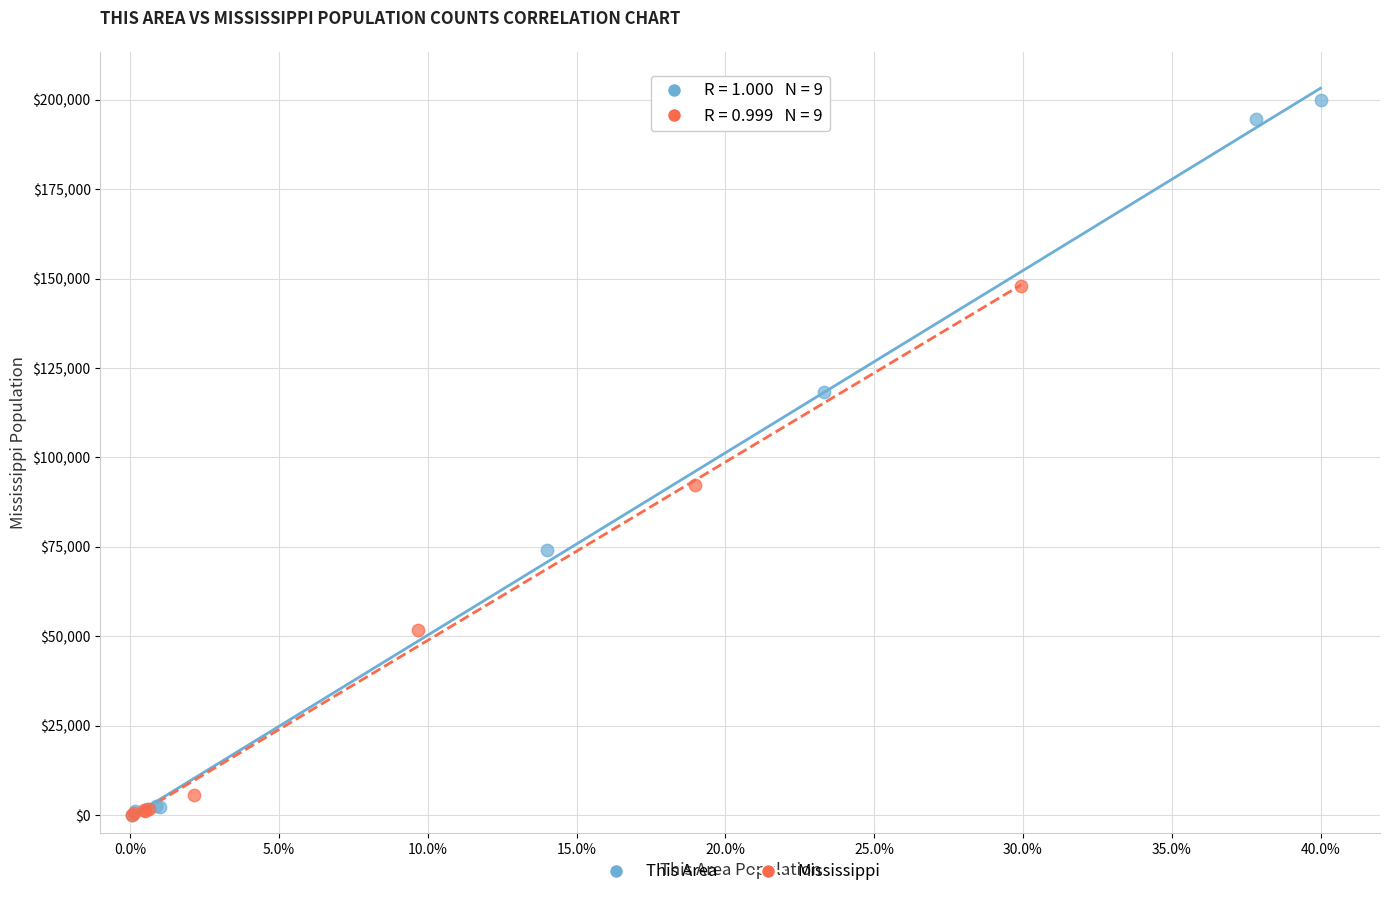

Which series reaches the maximum Y coordinate?

This Area